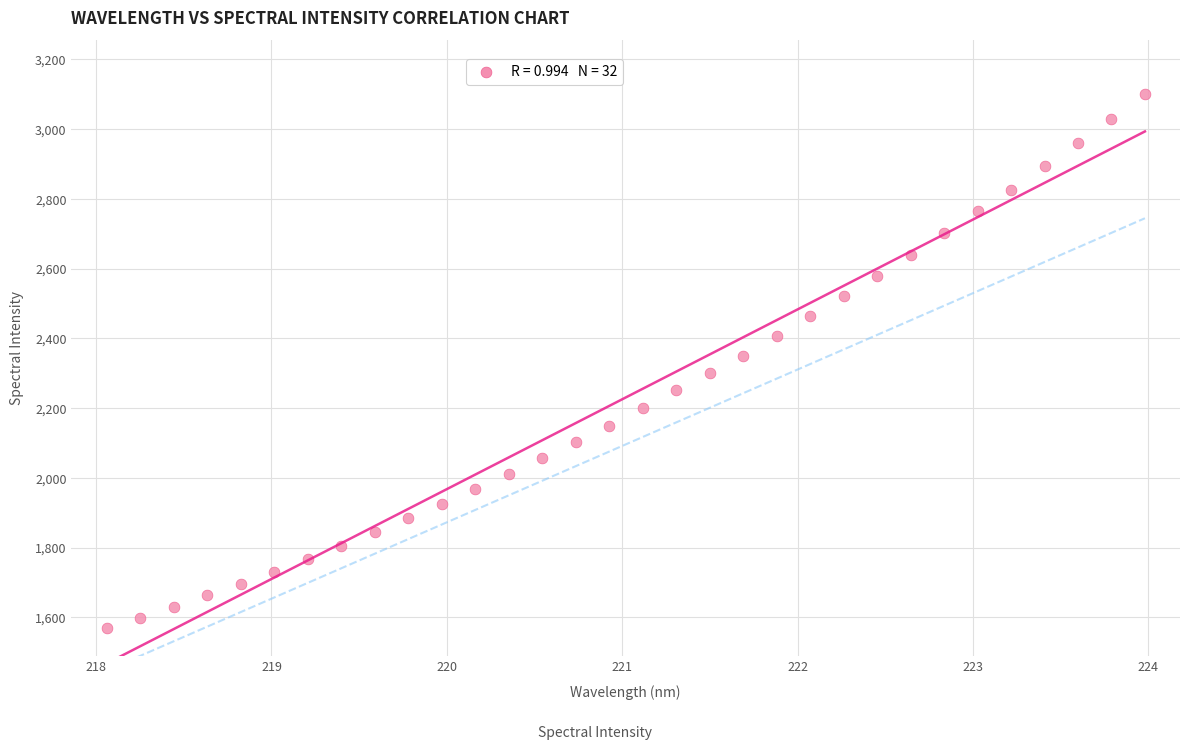

What is the range of X values (max minus min)?

5.9